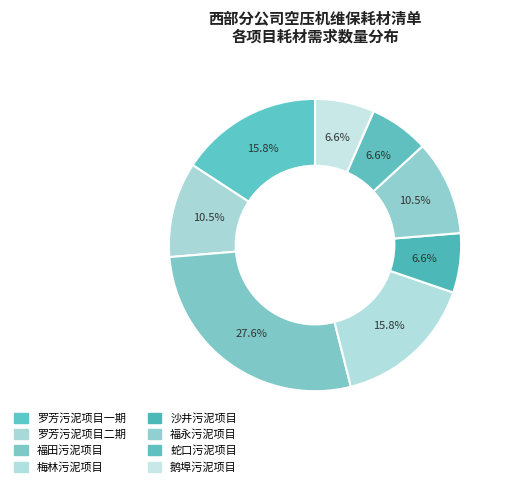

Count the number of slices in the pie.

8